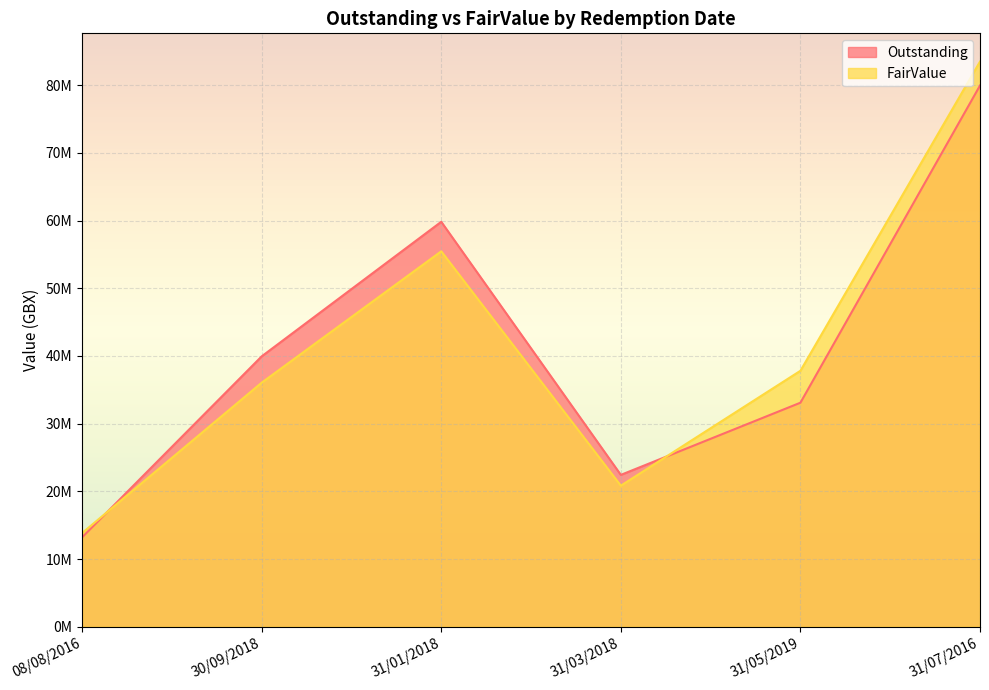

What are all the series names shown in the legend?

Outstanding, FairValue